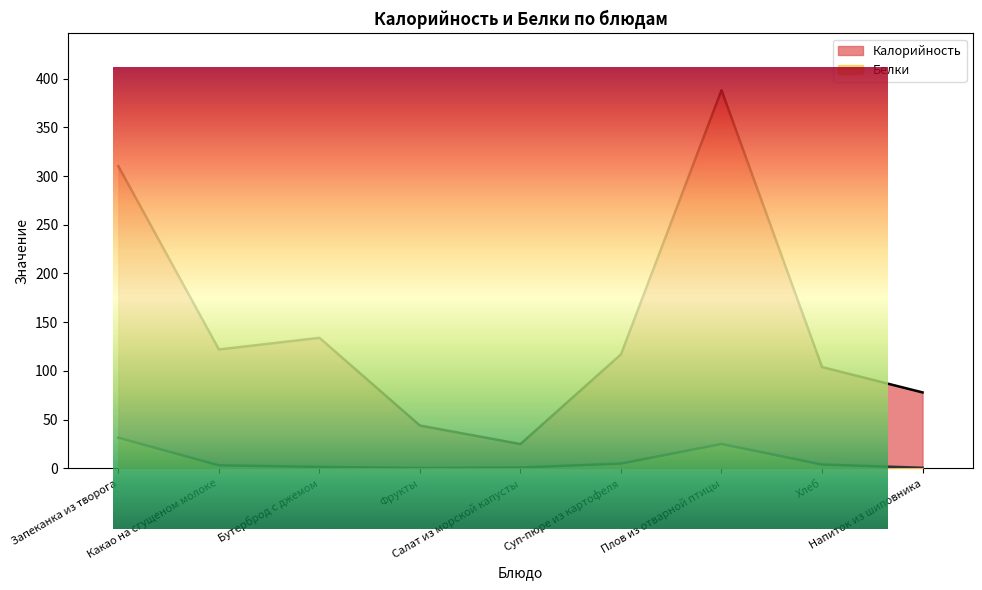

What is the total value across all series at Запеканка из творога?

341.6